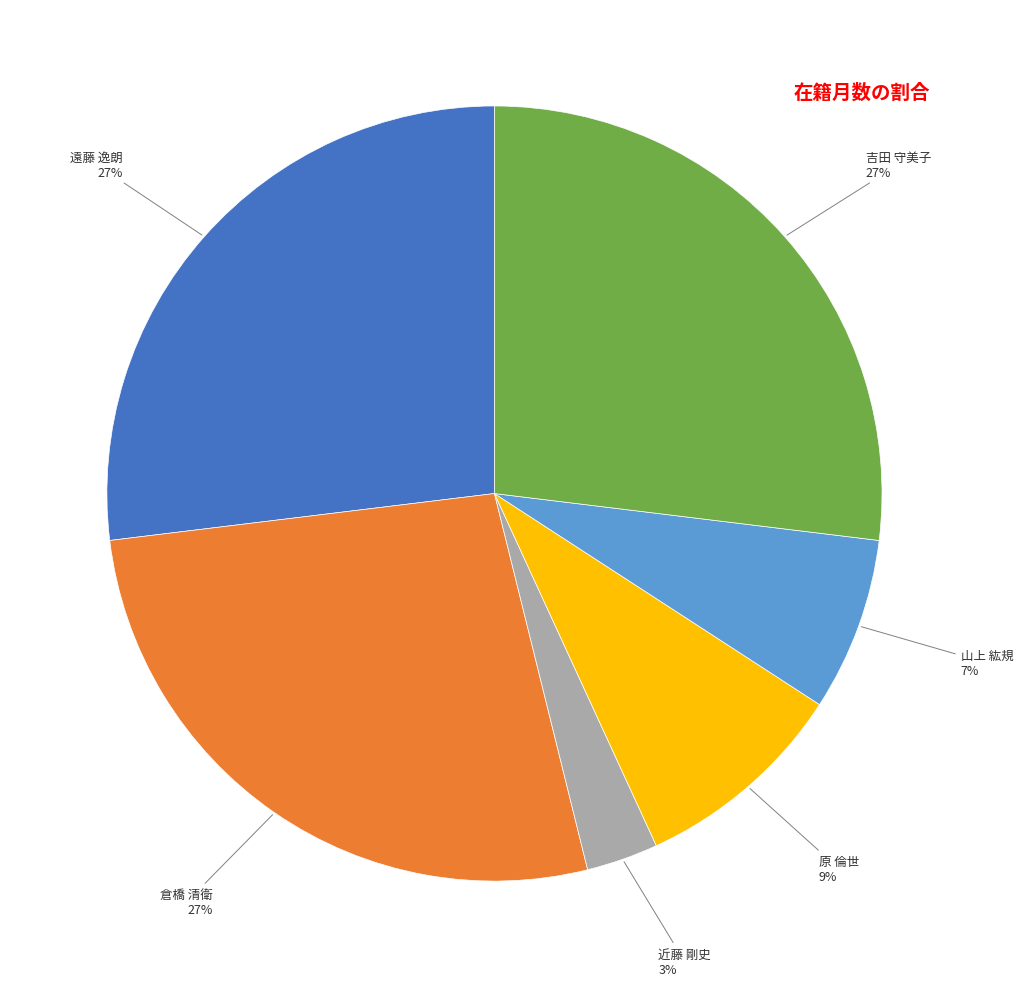

Is there any slice that represents more than half of the pie?

No